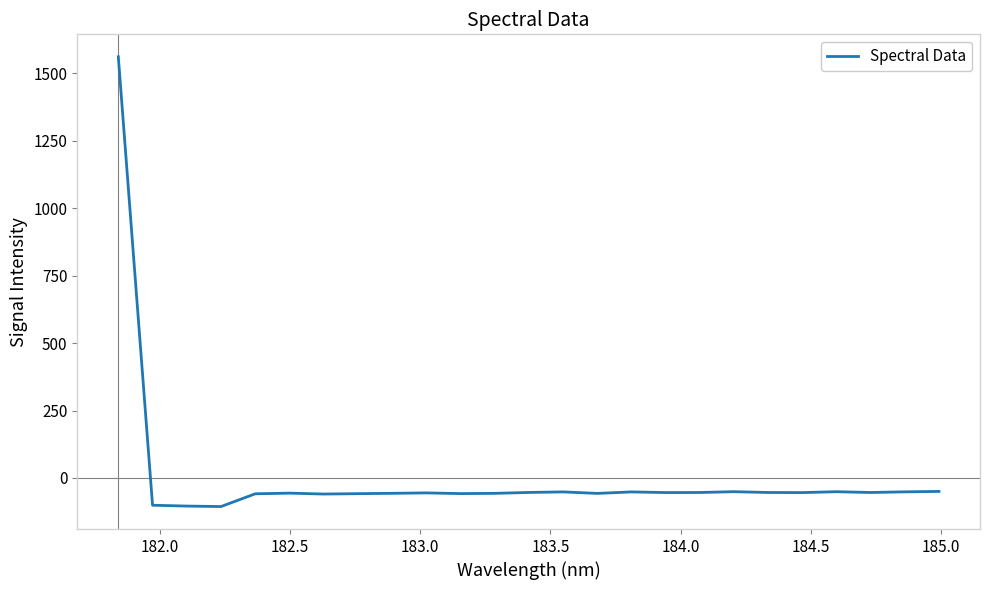

Count the number of data series in this chart.

1